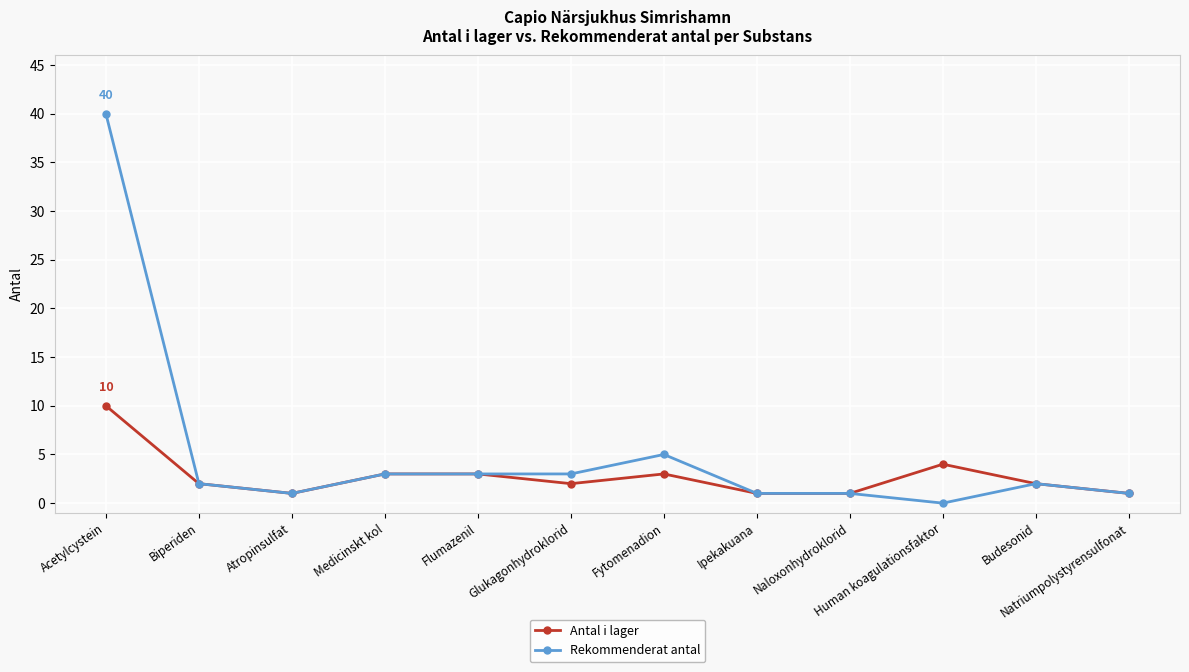

Where is the first local minimum for Rekommenderat antal?

Atropinsulfat